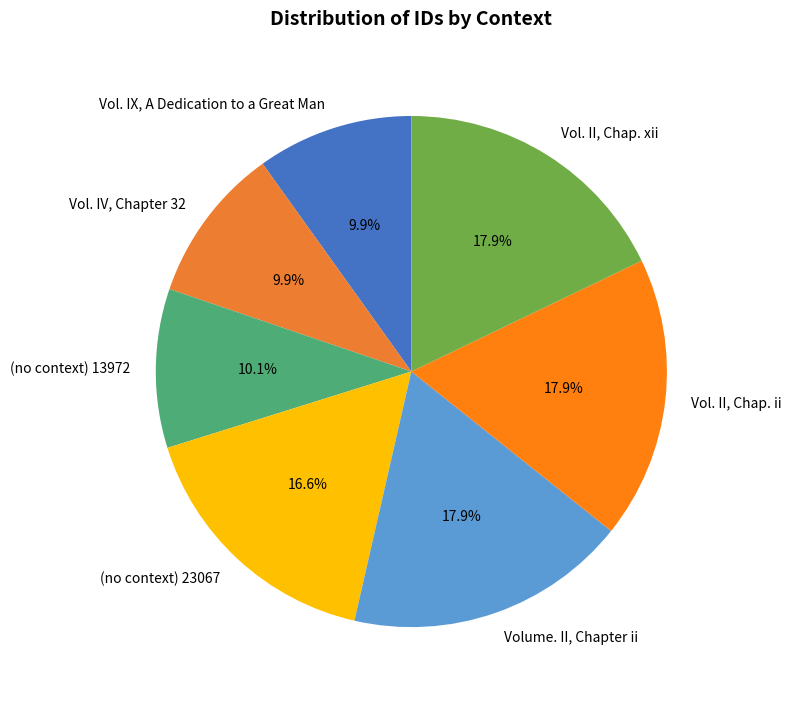

Do (no context) 23067 and Vol. IX, A Dedication to a Great Man together represent more than half of the pie?

No